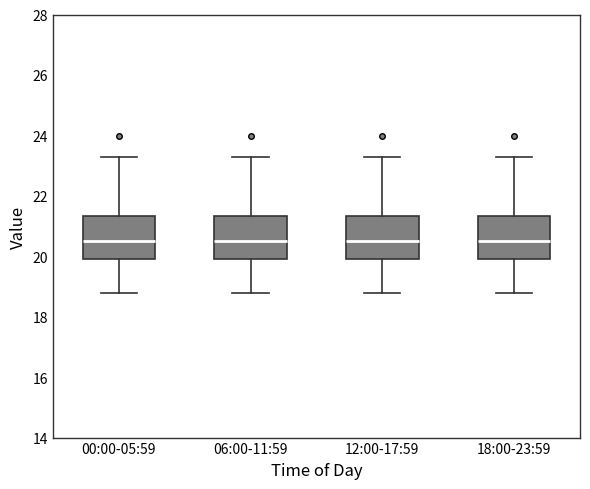

Reading left to right, transcribe this box plot: for each box, give where its median line is, the range the box spans, and where its two whiskers end, as read against the y-axis. The values are not printed on the chart, so give them approximately, as read against the axis.

00:00-05:59: median 20.6, box 20.0 to 21.4, whiskers 18.8 to 23.4
06:00-11:59: median 20.6, box 20.0 to 21.4, whiskers 18.8 to 23.4
12:00-17:59: median 20.6, box 20.0 to 21.4, whiskers 18.8 to 23.4
18:00-23:59: median 20.6, box 20.0 to 21.4, whiskers 18.8 to 23.4